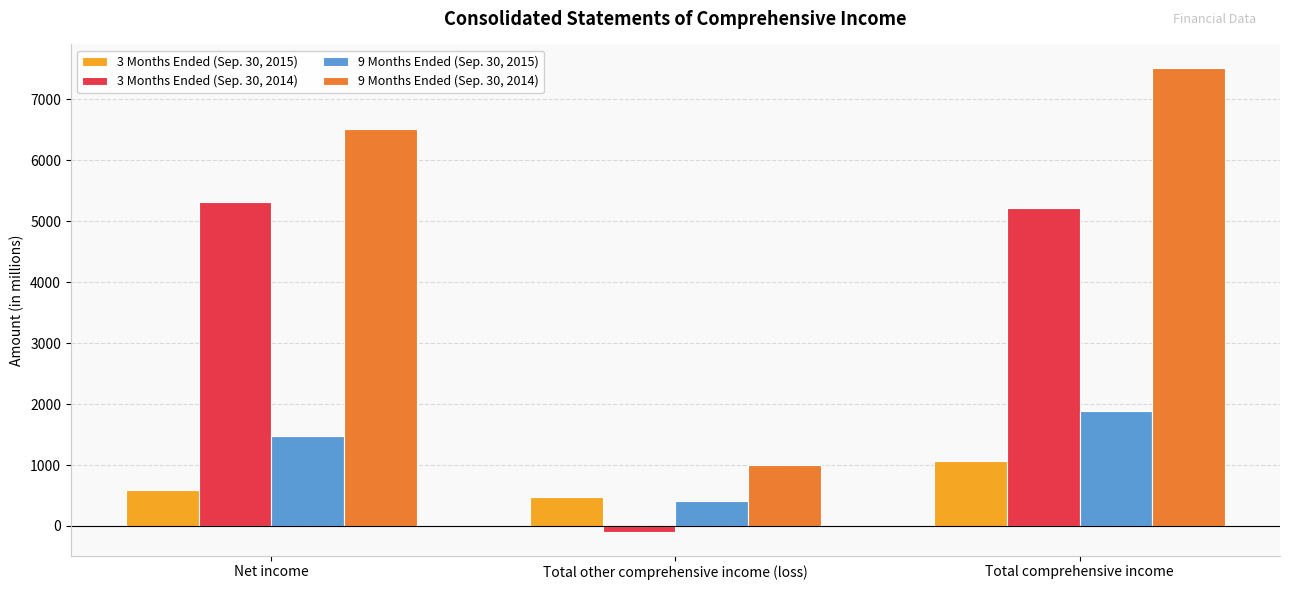

Read the 3 Months Ended (Sep. 30, 2015) value at Net income, to the nearest 10.

590